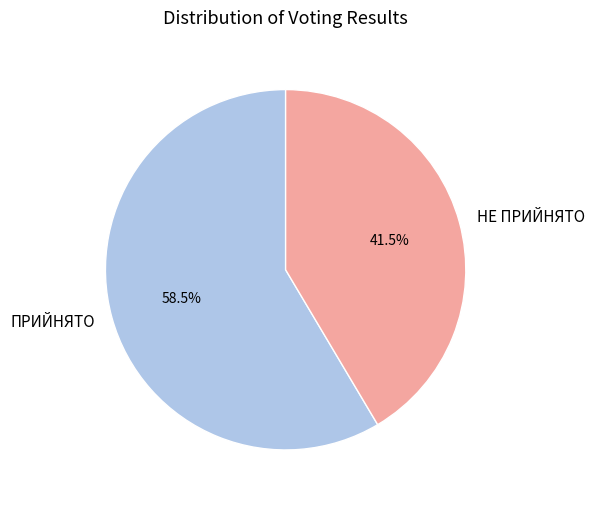

To the nearest percent, what is the difference between the largest and smallest slice percentages?

17%